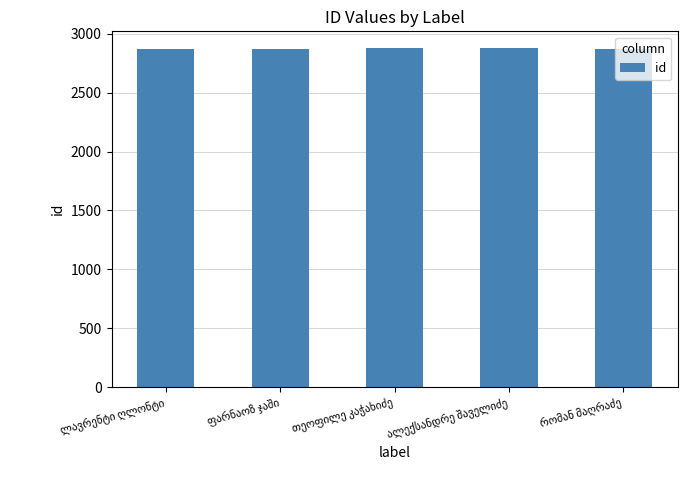

What is the value of the 3rd bar from the left?

2877